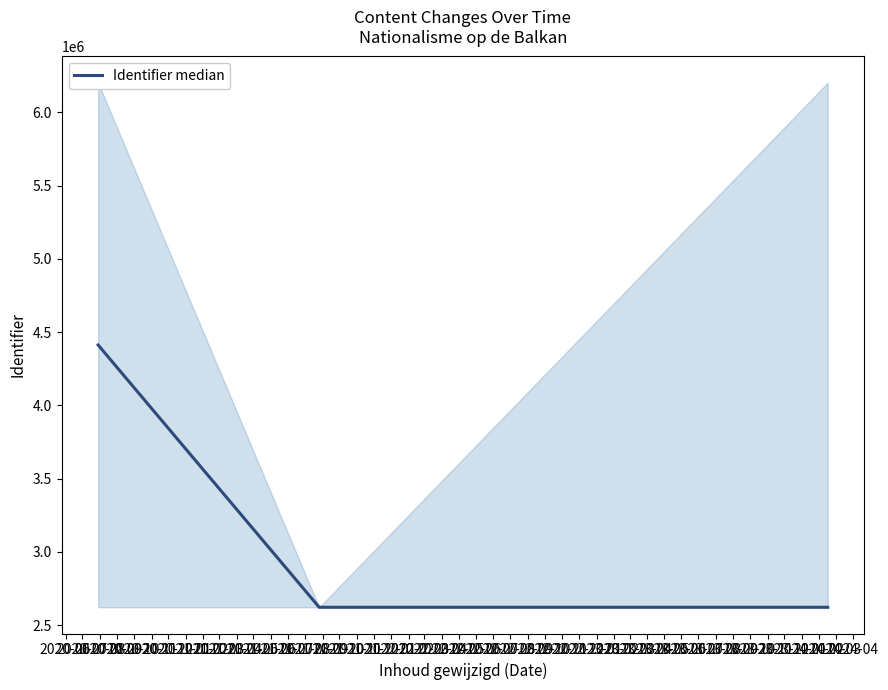

What is the sum of all values?

9657905